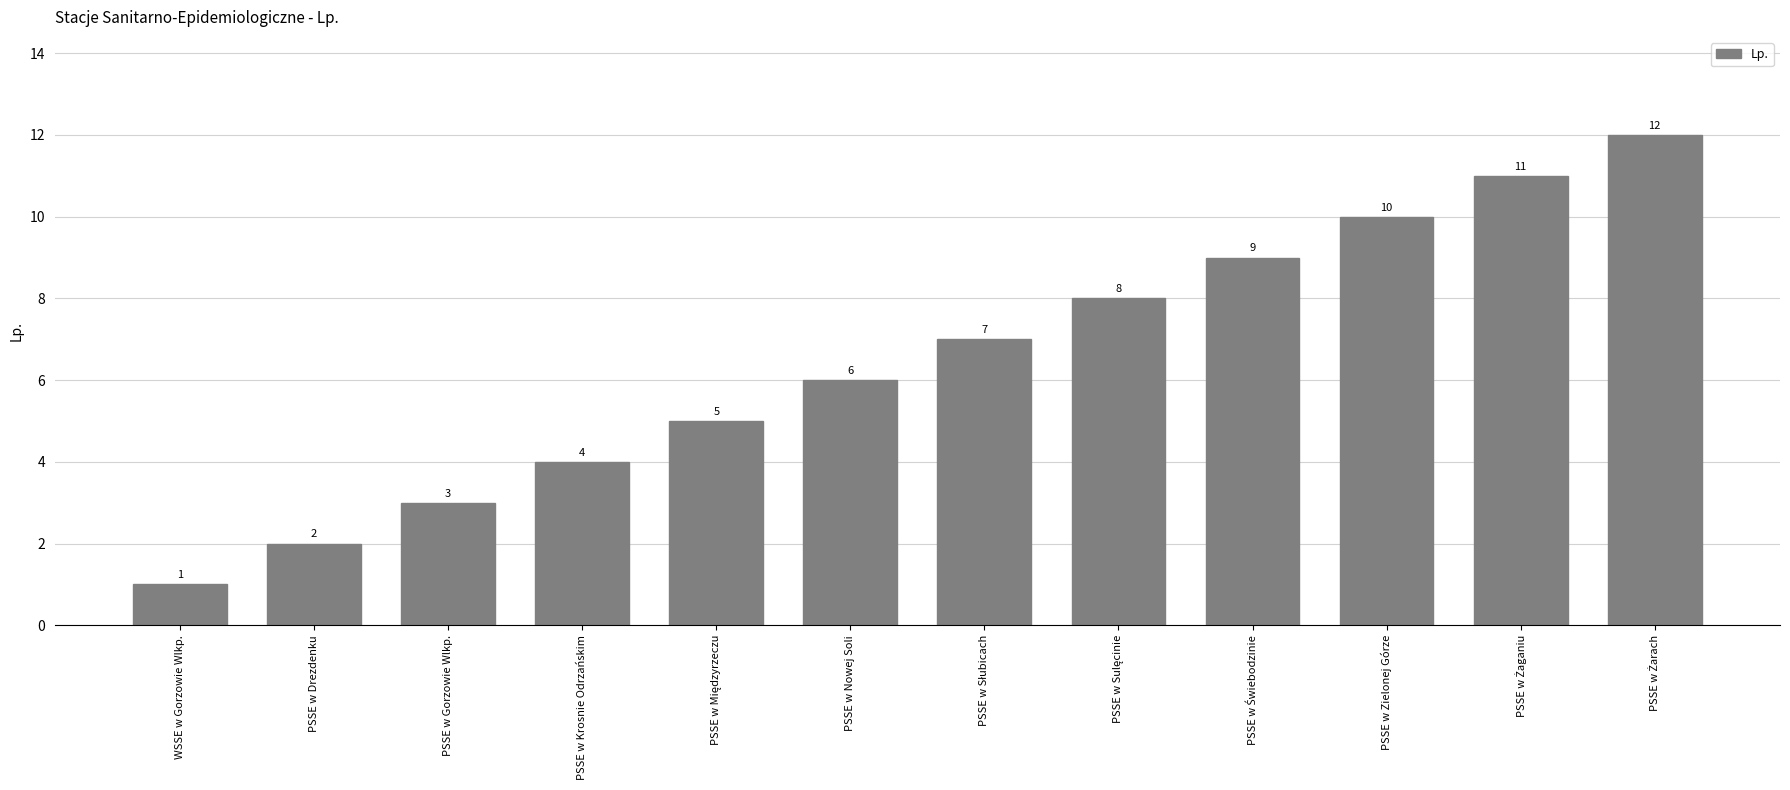

Reading right to left, what are all the values shown in this chart?

12	11	10	9	8	7	6	5	4	3	2	1